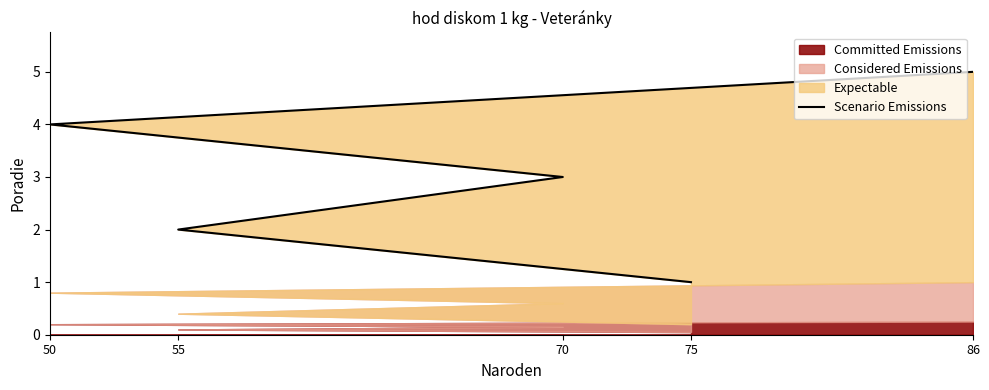

Which has a higher value, 86 or 55?

86